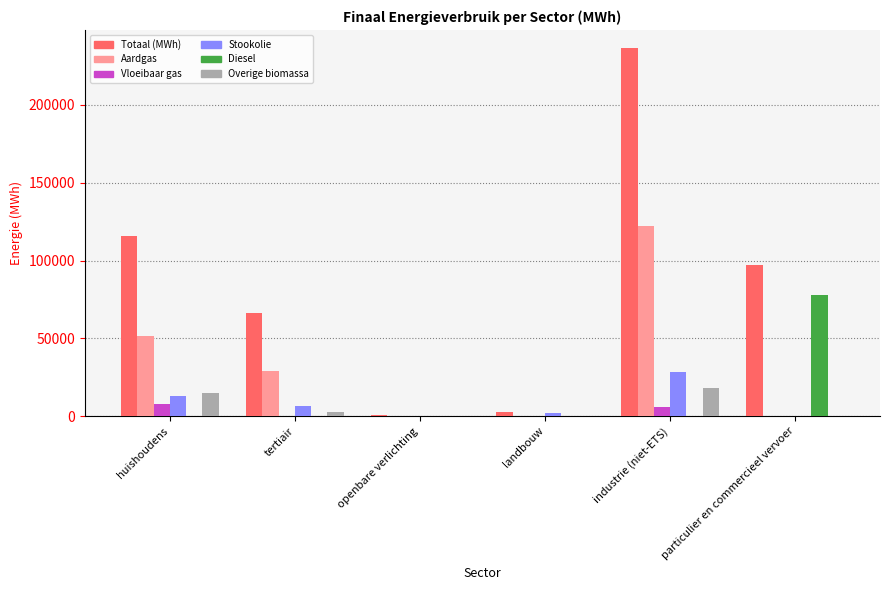

What value does the Totaal (MWh) series have at industrie (niet-ETS)?

236399.2